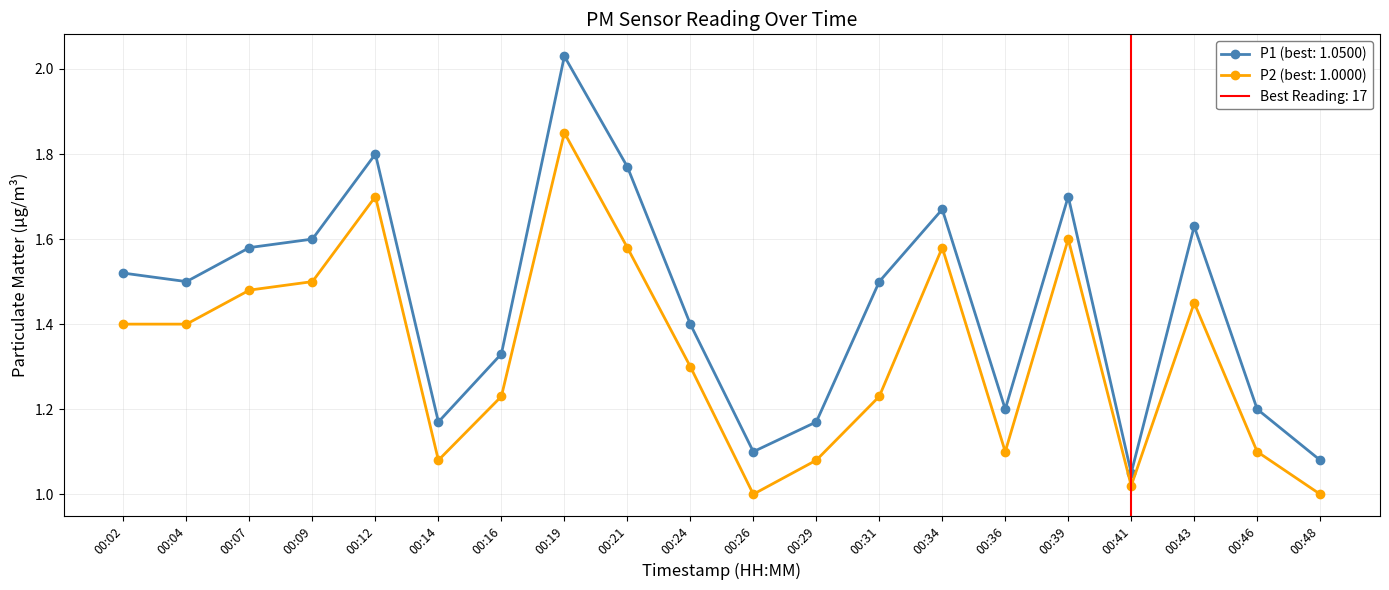

Is the value of P1 at 00:16 greater than the value of P2 at 00:09?

No